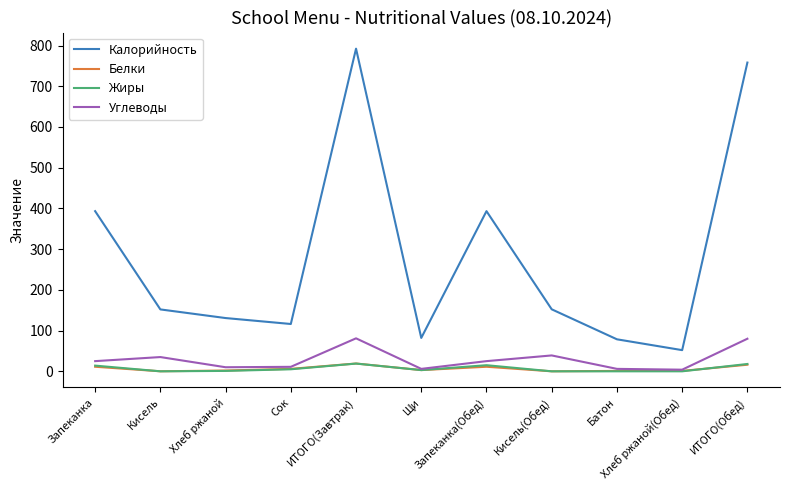

What is the maximum value shown in the chart?

792.3